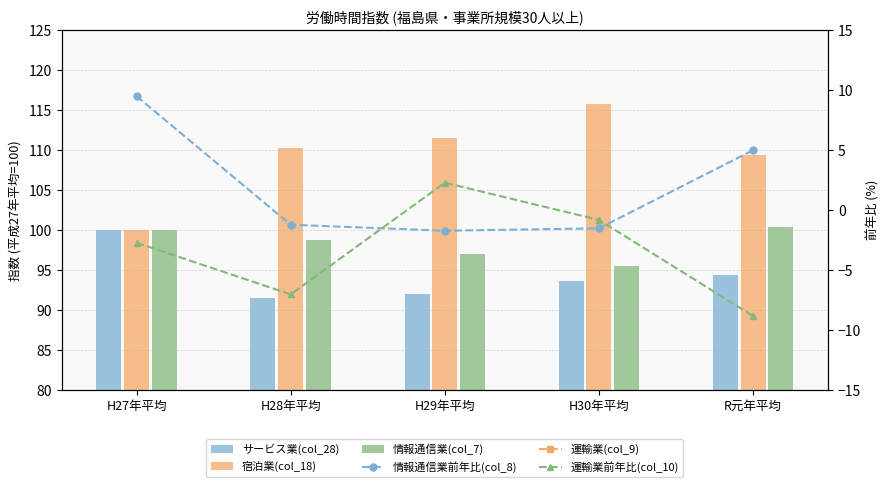

Are the bars horizontal?

No